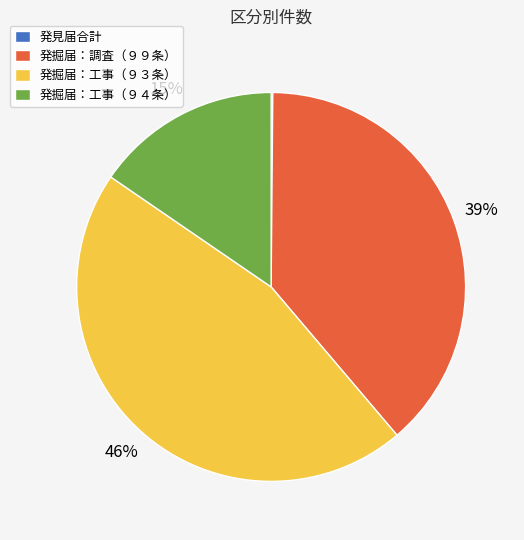

To the nearest percent, what percentage of the pie is 発掘届：調査（９９条）?

39%